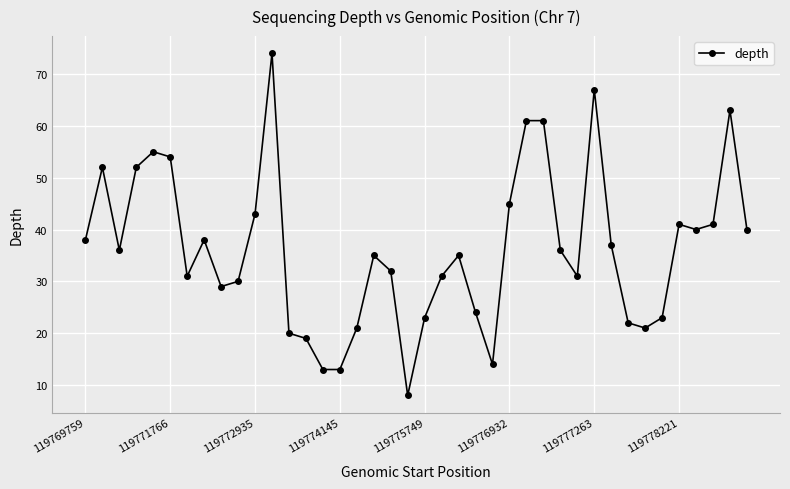

True or false: there are more than 0 points higher than both neighbors.

True